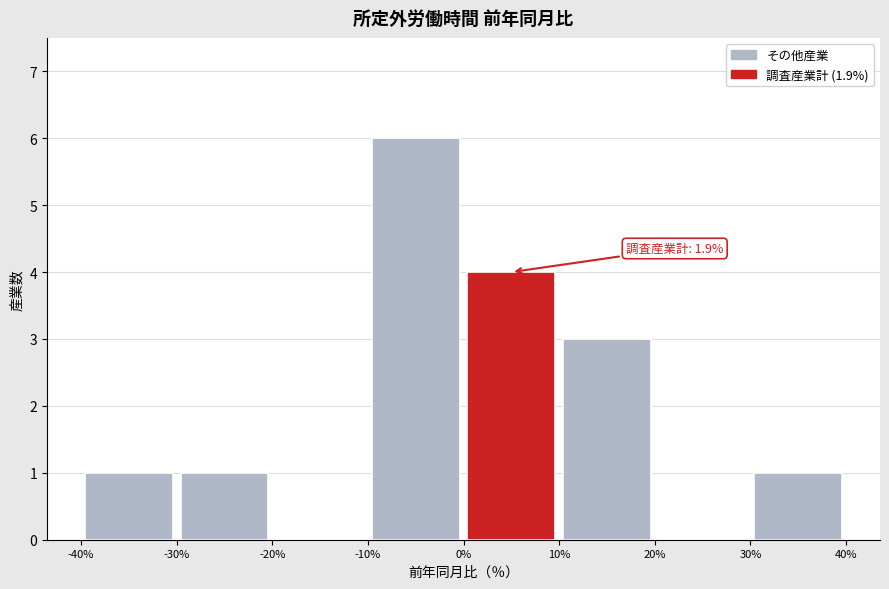

Which range on the x-axis has the tallest bar?

-10% to 0%